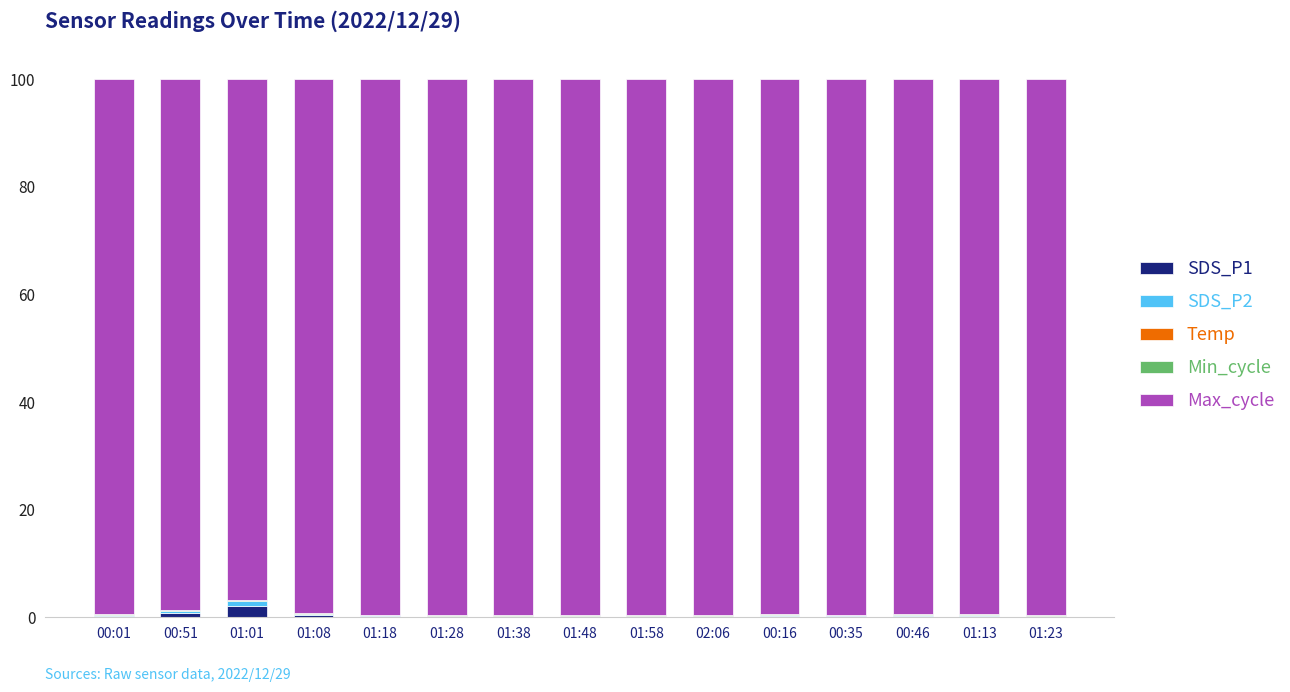

What is the sum of all SDS_P1 values?

5.4